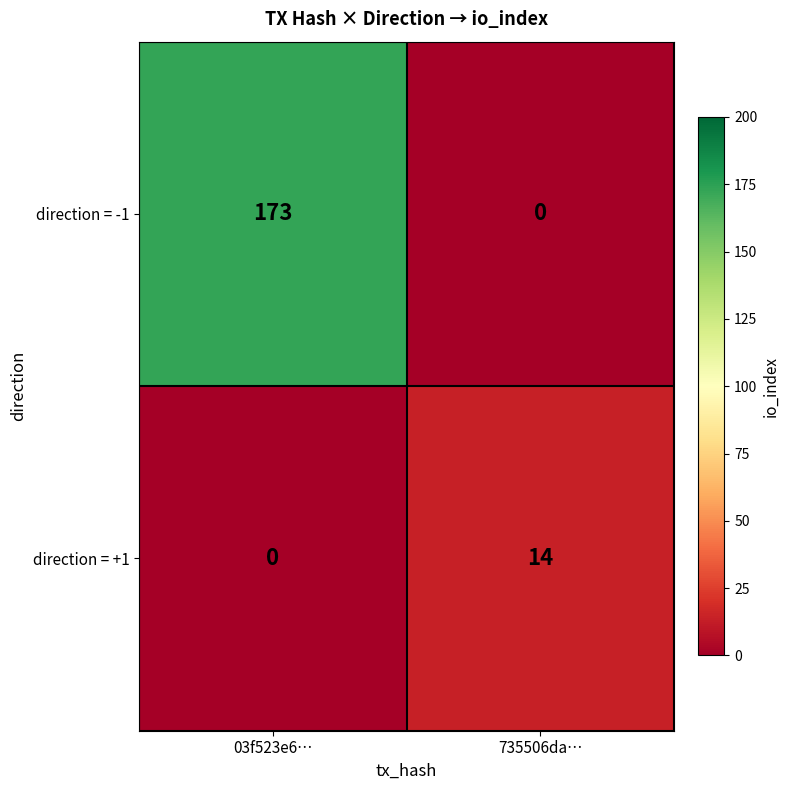

What is the sum of the direction = +1 values at 735506da… and 03f523e6…?

14